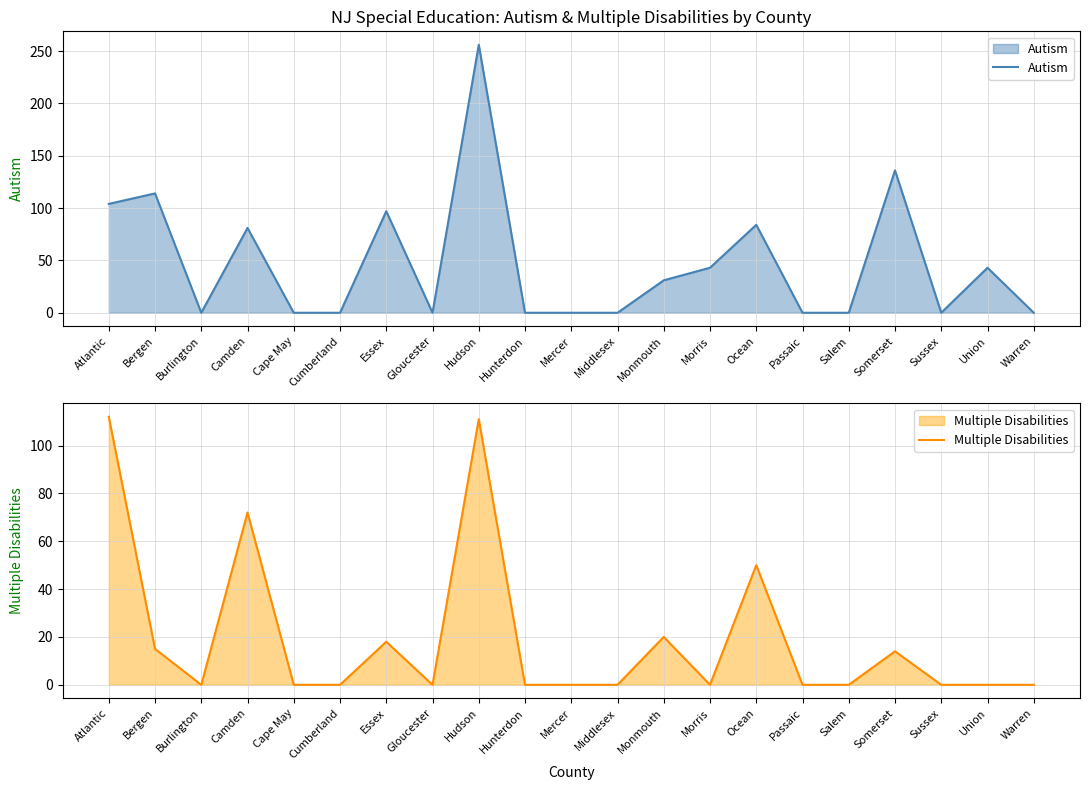

What is the difference between the maximum and minimum values in the Autism series?

256